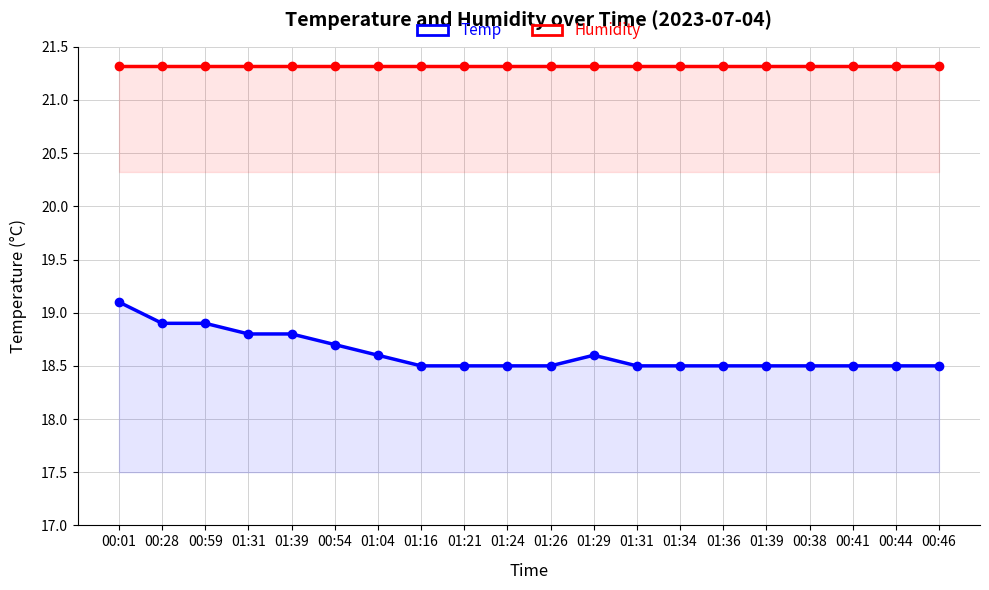

Which category has the lowest value across all series?

01:16